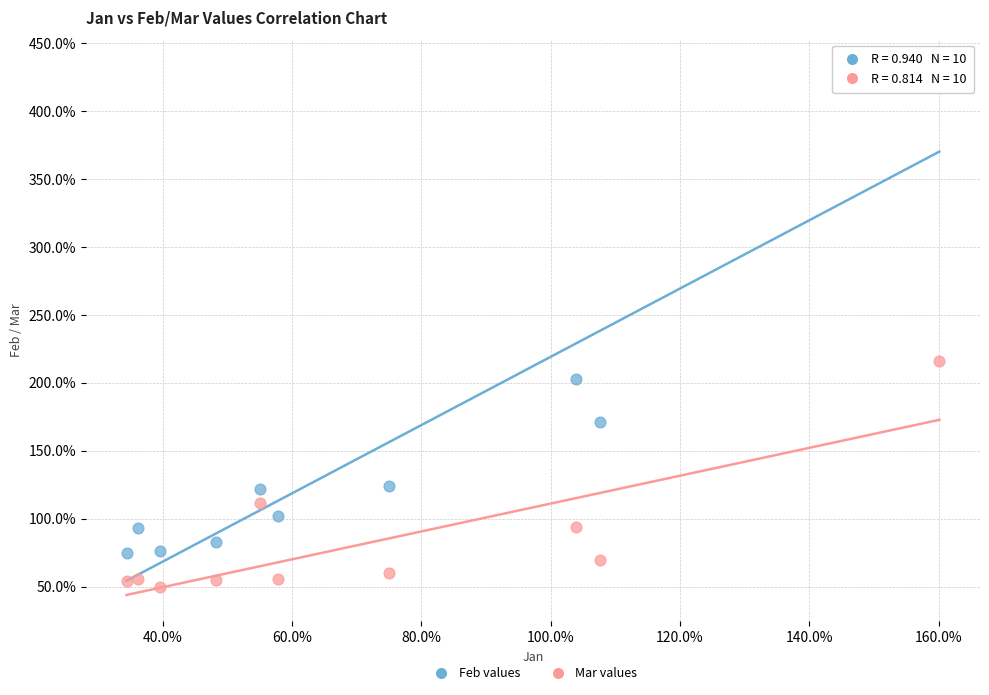

Which series reaches the maximum Y coordinate?

Feb values